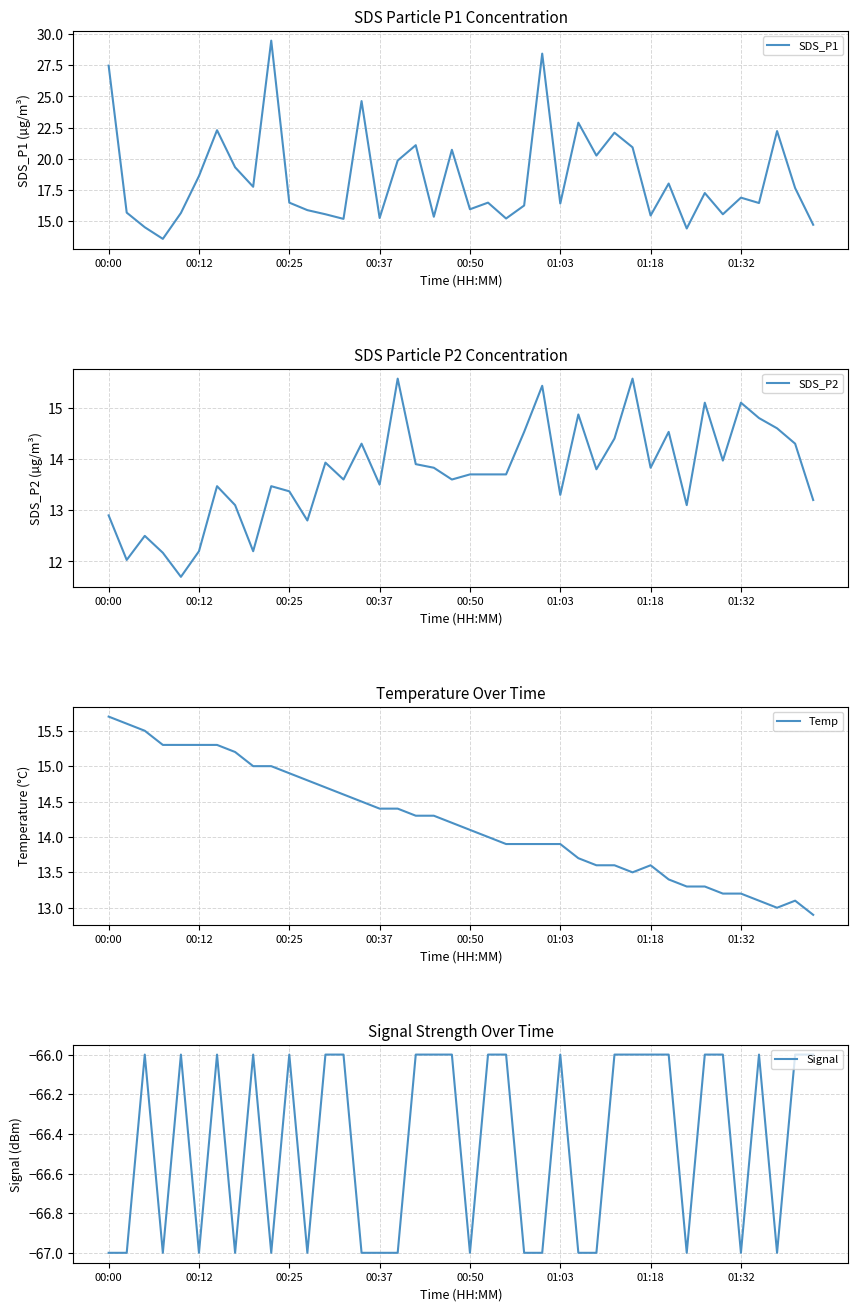

True or false: Temp and Signal cross at least once.

False